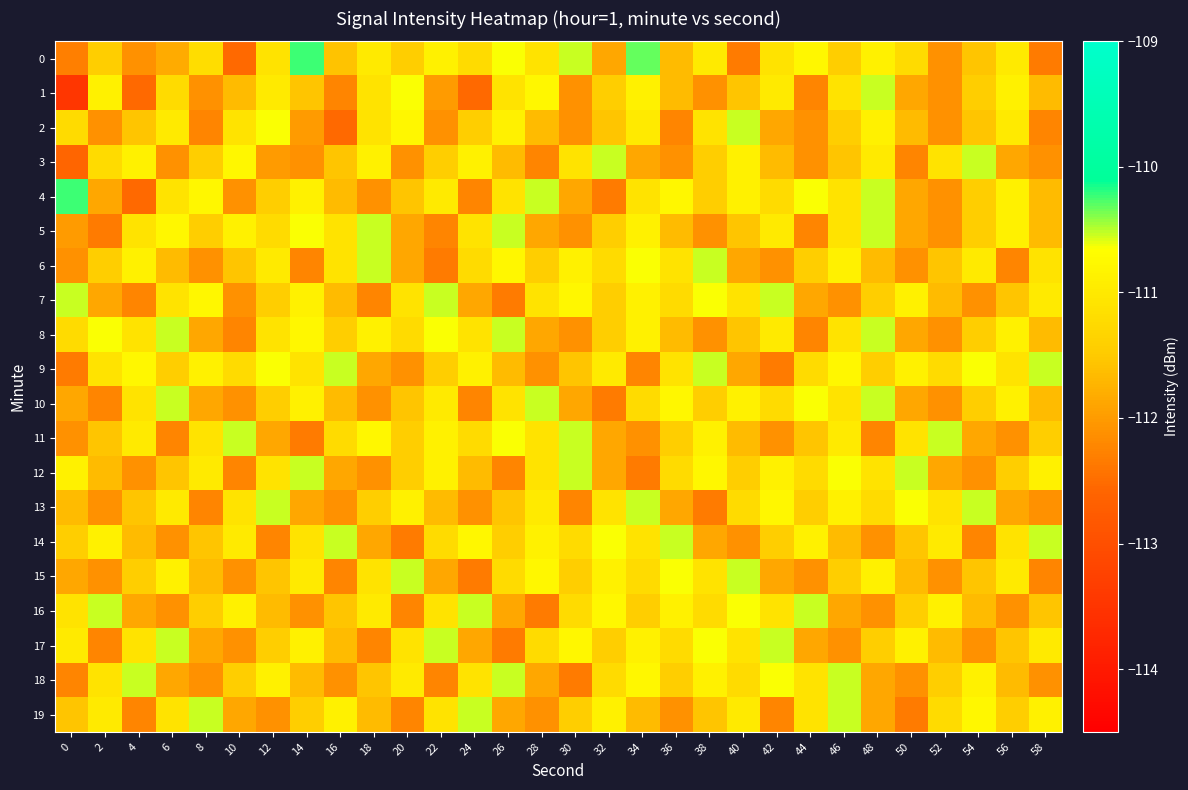

Count the number of data series in this chart.

20